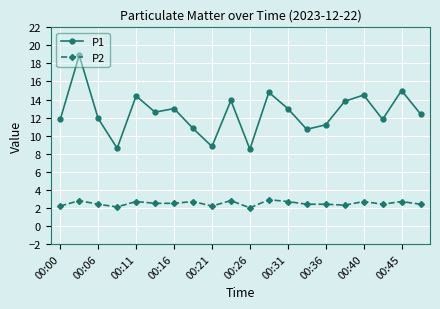

True or false: P2 and P1 intersect in this chart.

False